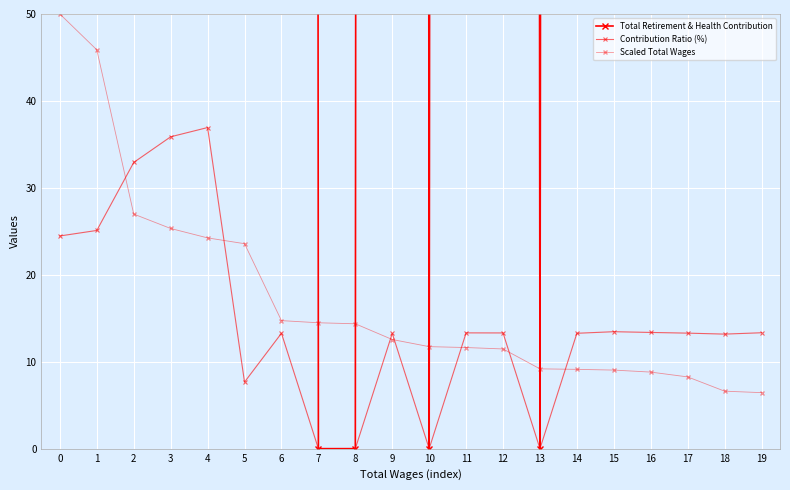

What is the difference between the Scaled Total Wages values at 12 and 15?

2.4